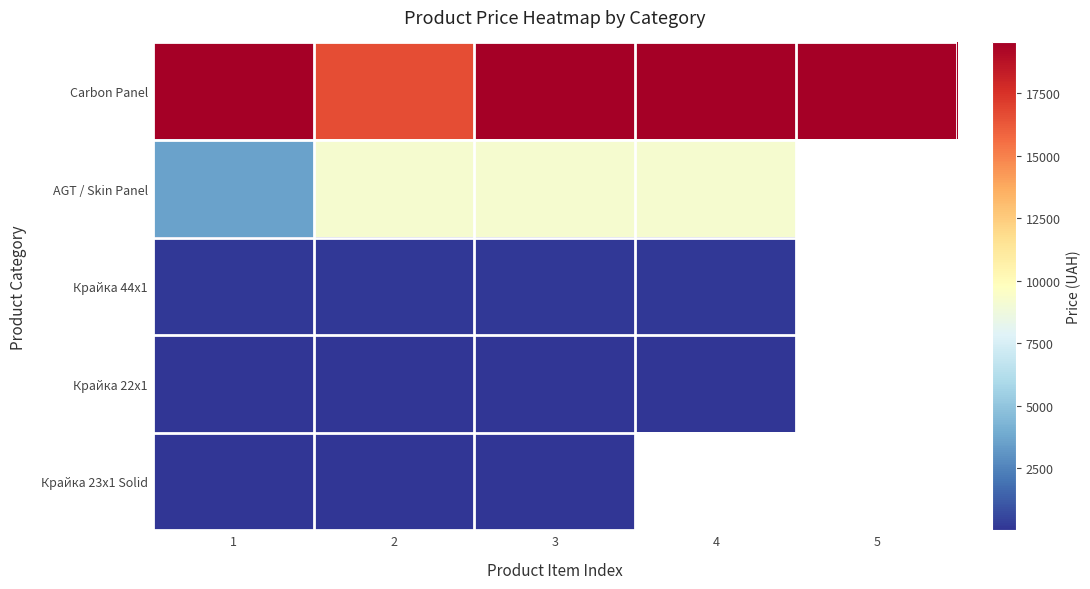

What is the minimum value for Крайка 22x1?

55.9